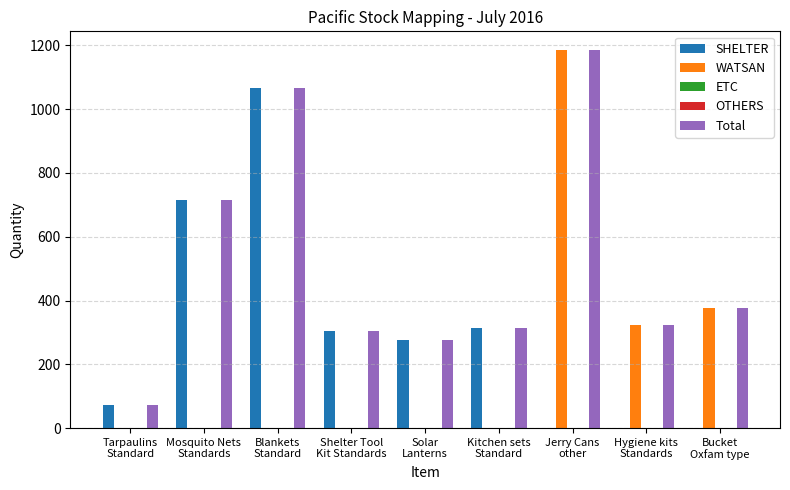

Reading left to right, list all the values displayed in this chart.

SHELTER: 73	714	1067	304	277	313	0	0	0
WATSAN: 0	0	0	0	0	0	1185	322	375
ETC: 0	0	0	0	0	0	0	0	0
OTHERS: 0	0	0	0	0	0	0	0	0
Total: 73	714	1067	304	277	313	1185	322	375